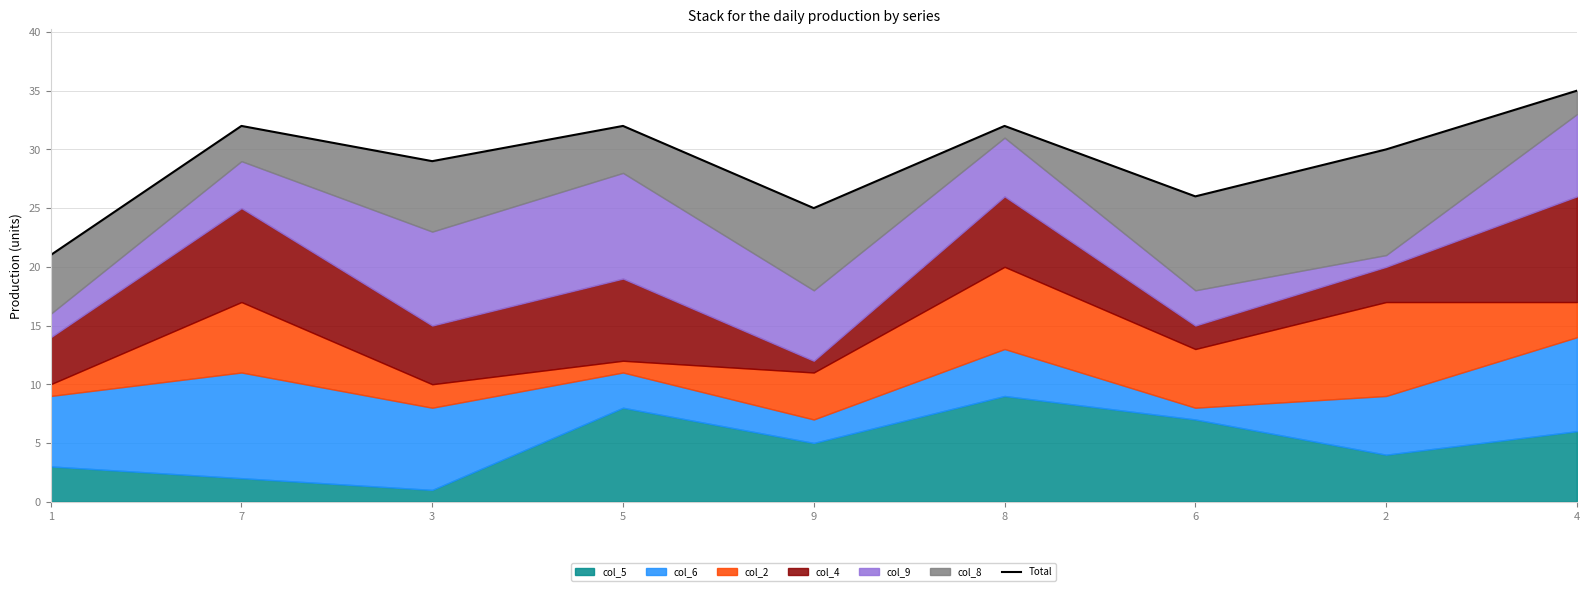

How many values are below 30?

4